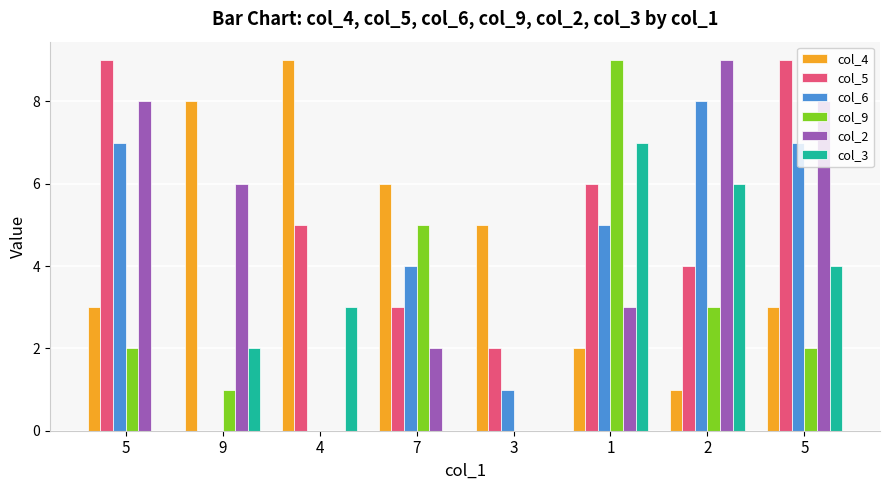

Which series has the largest total across all categories?

col_5